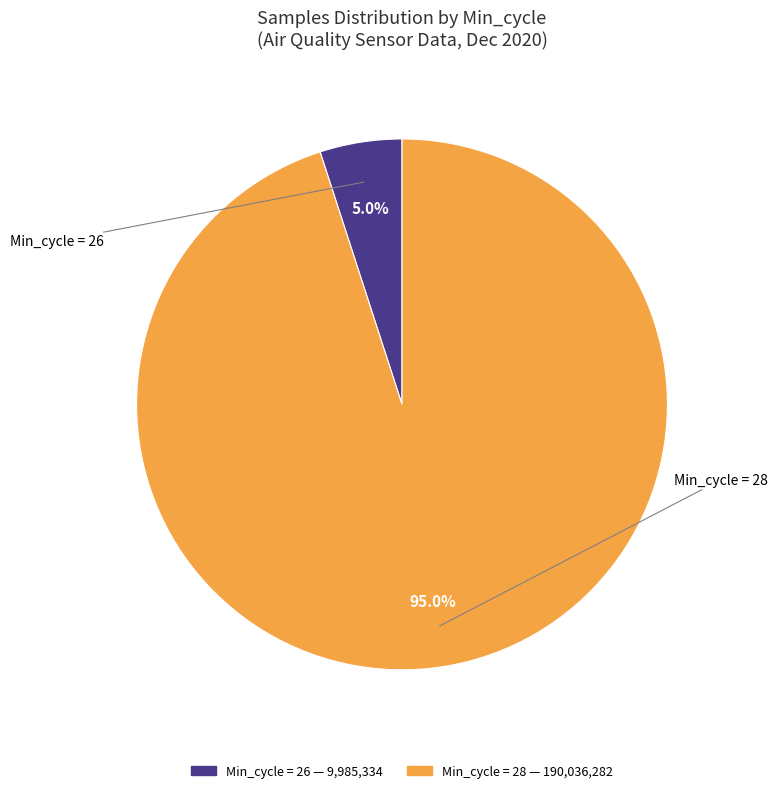

Is there a majority slice in this chart?

Yes